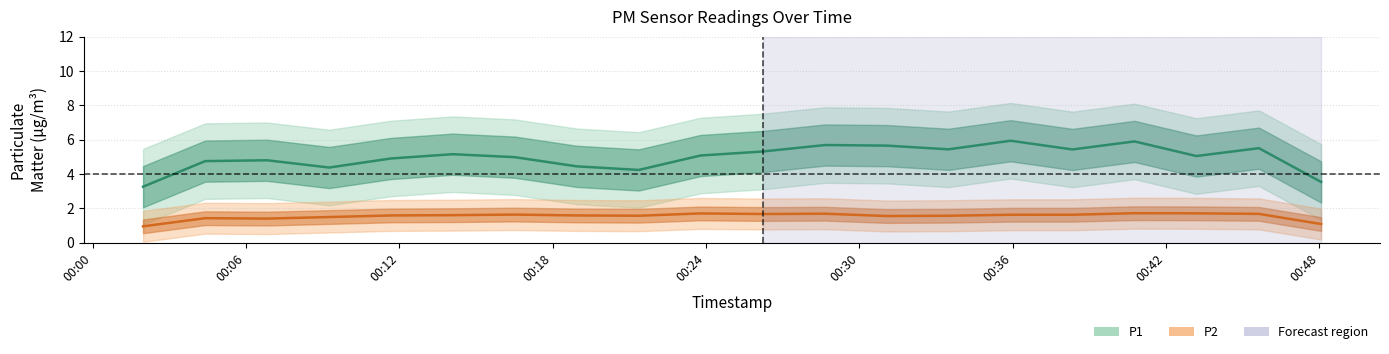

The value of P1 at 1 is 9.8. True or false?

False